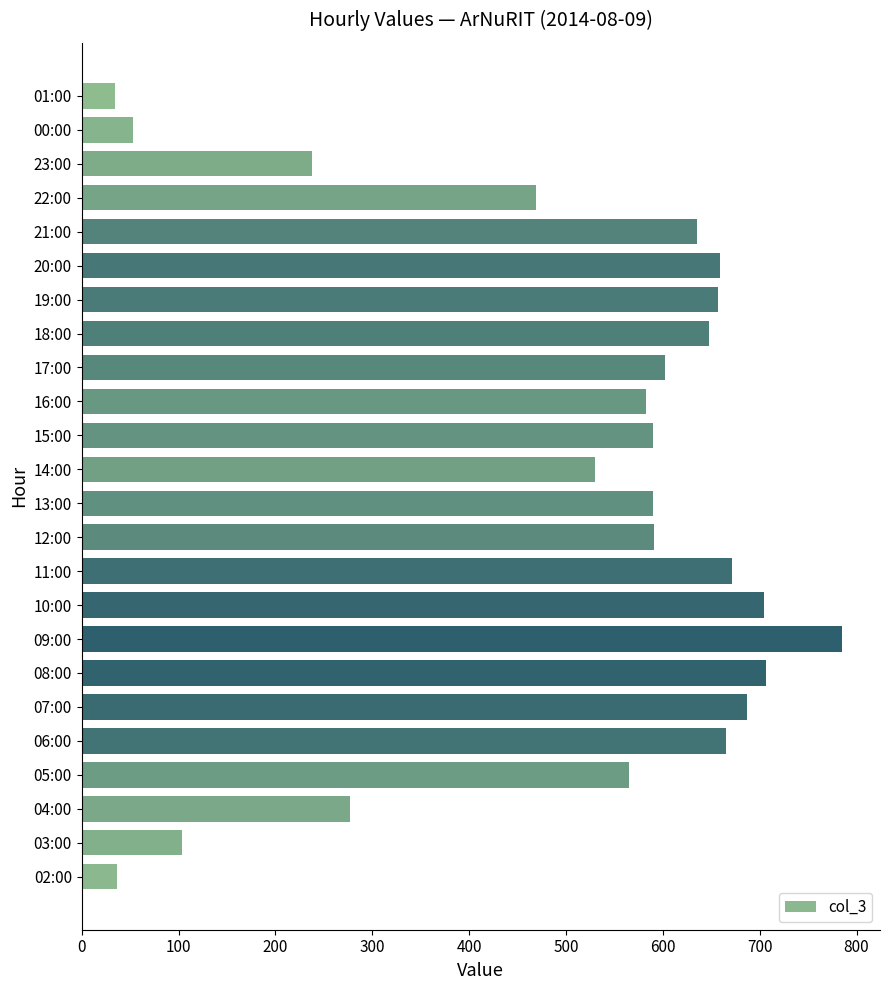

Count the number of data series in this chart.

1